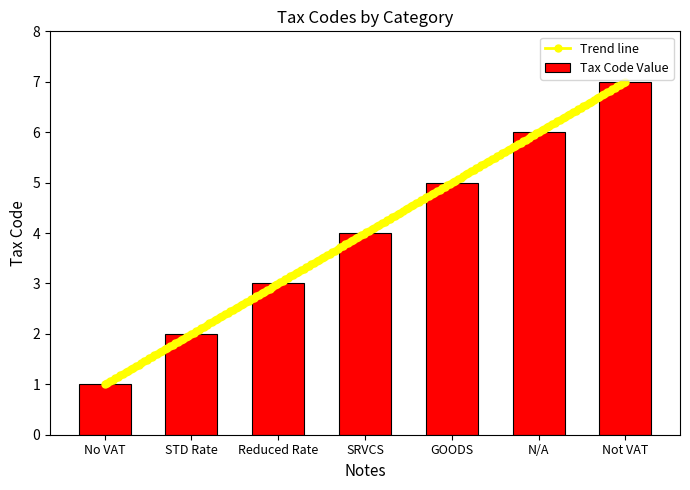

Are the bars grouped side by side (vs. stacked)?

No